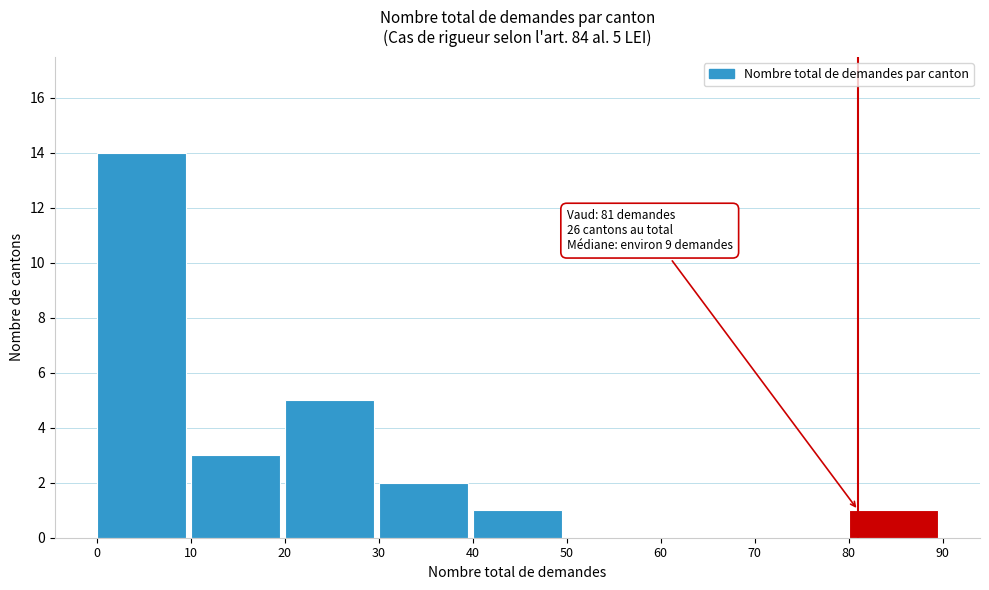

Over which range of the x-axis is the bar tallest?

0 to 10